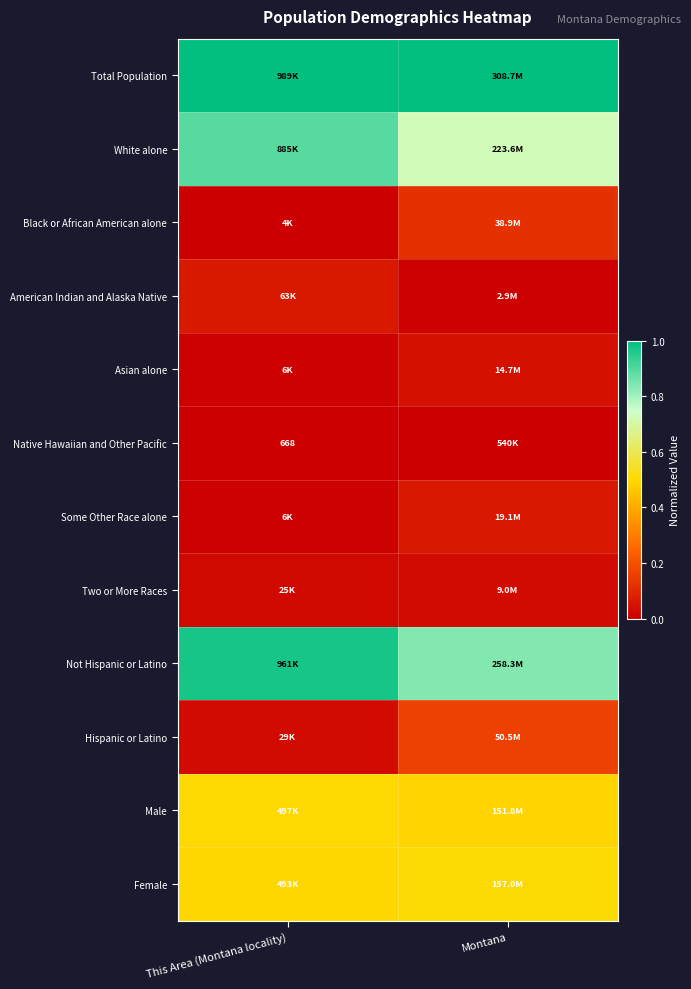

True or false: Black or African American alone has a value of 0.2 at Montana.

False